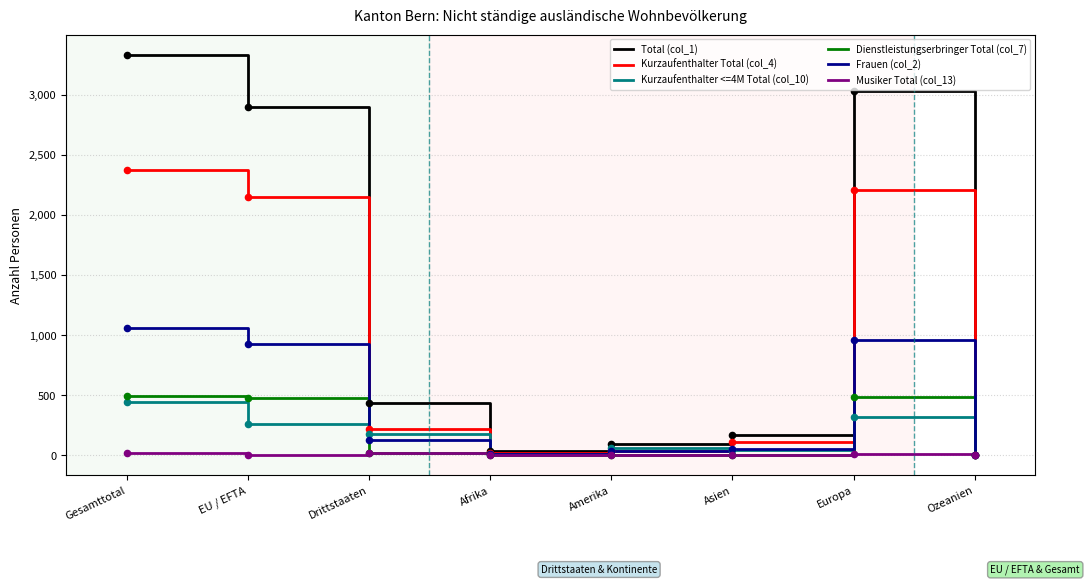

What is the total value across all series at Europa?

7021